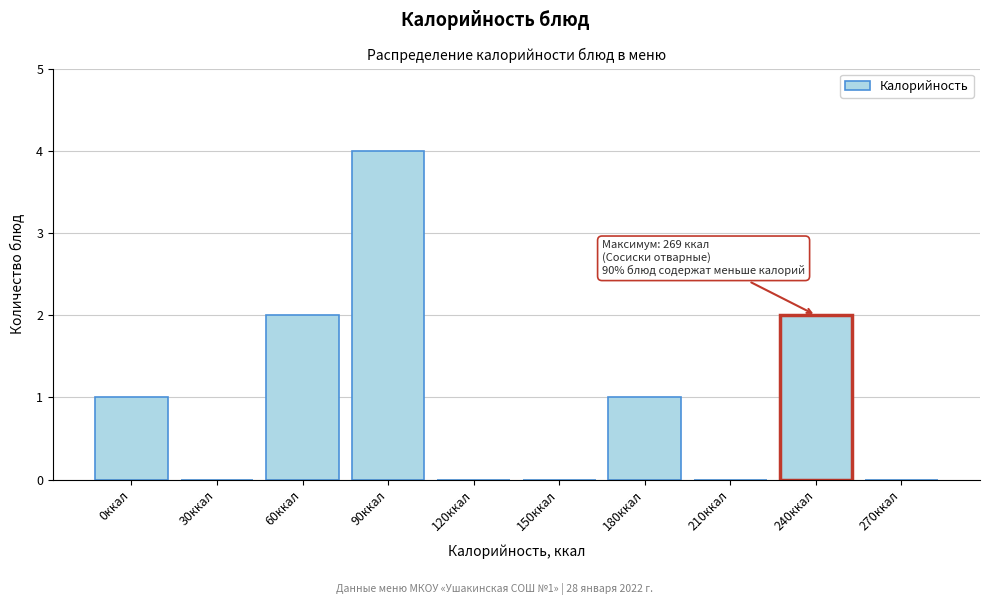

Reading left to right, extract all data points from this chart.

0ккал=1	30ккал=0	60ккал=2	90ккал=4	120ккал=0	150ккал=0	180ккал=1	210ккал=0	240ккал=2	270ккал=0